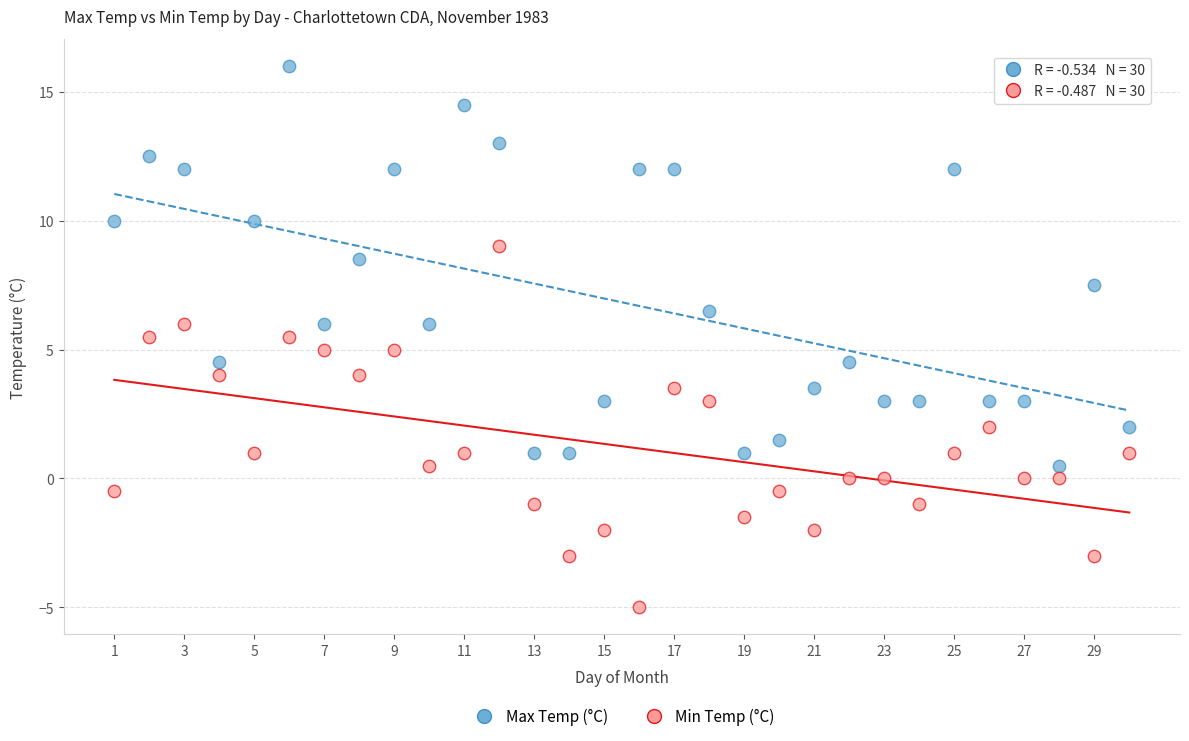

Which series contains the lowest Y value?

Min Temp (°C)